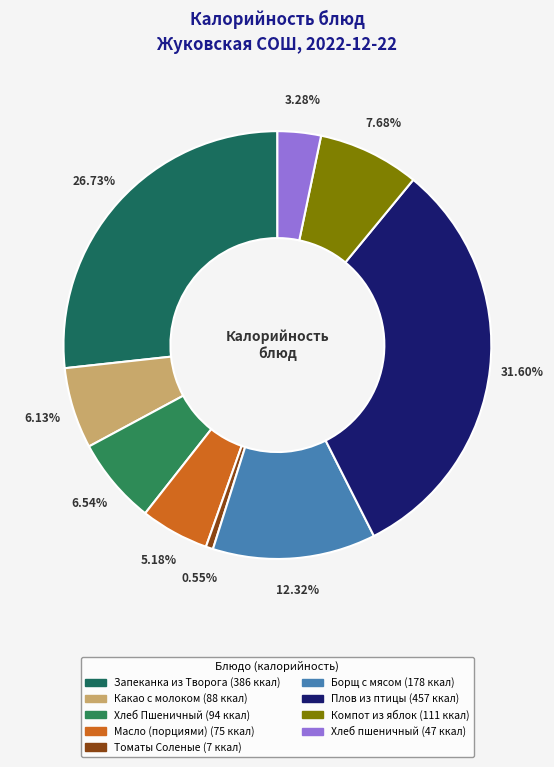

What percentage is the Плов из птицы slice, to the nearest percent?

32%